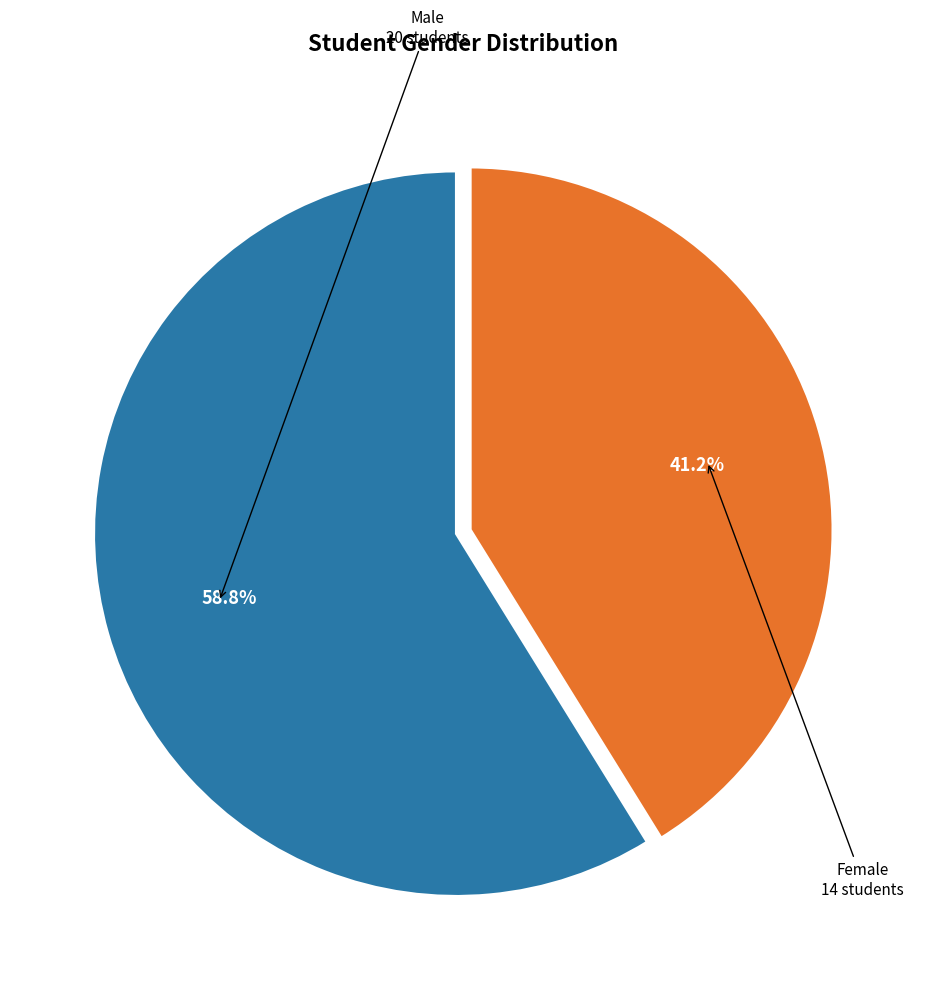

Is there a majority slice in this chart?

Yes